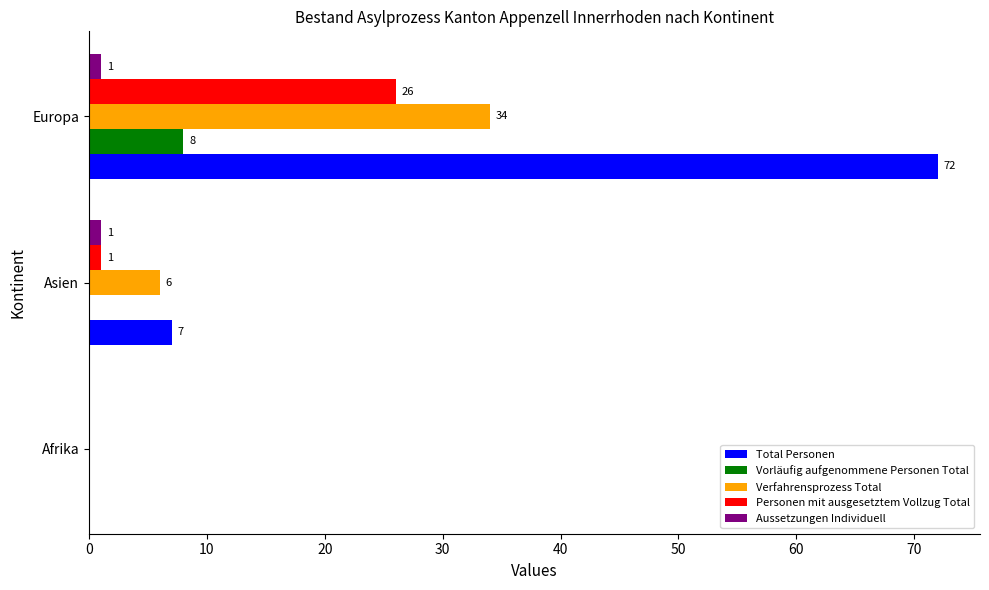

What are all the series names shown in the legend?

Total Personen, Vorläufig aufgenommene Personen Total, Verfahrensprozess Total, Personen mit ausgesetztem Vollzug Total, Aussetzungen Individuell